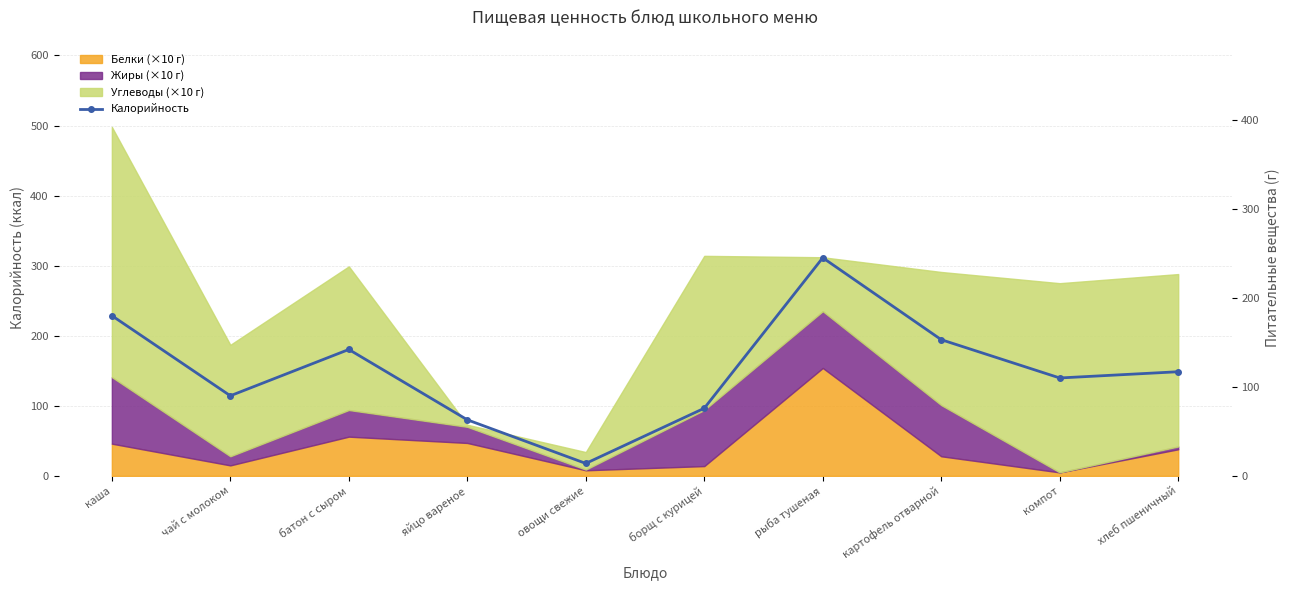

Where is the data nearest to the value 129?

хлеб пшеничный